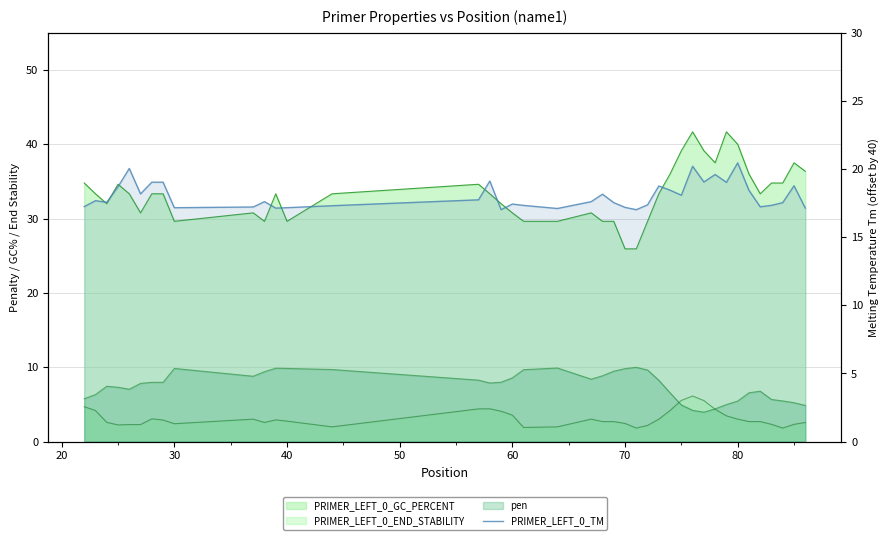

True or false: the data shows 31.2 at 60.

False